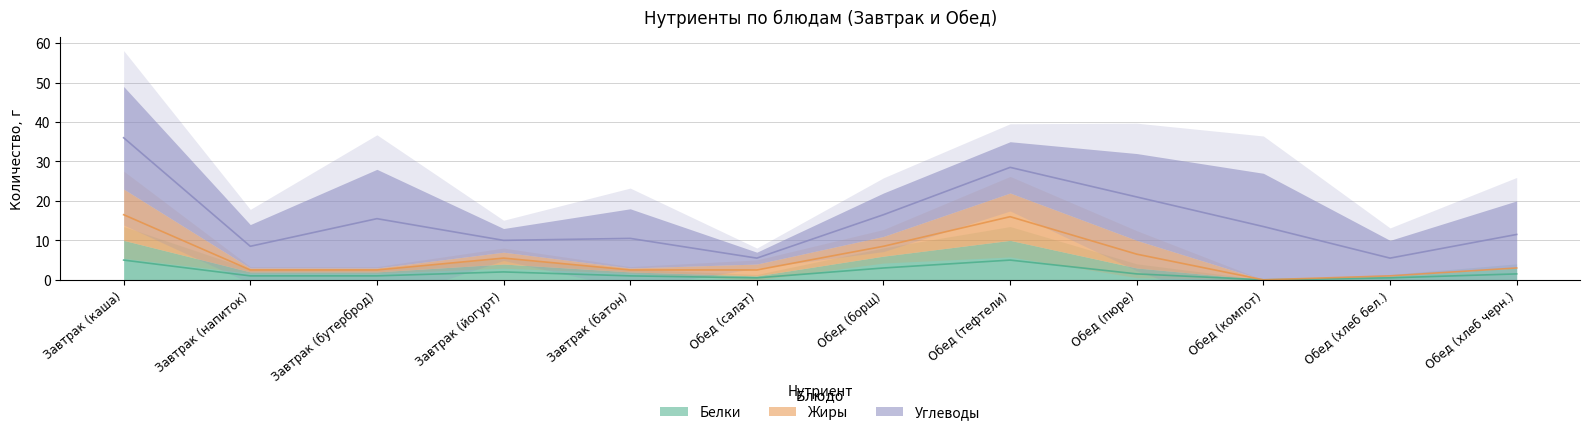

What is the label of the 9th point from the left?

Обед (пюре)